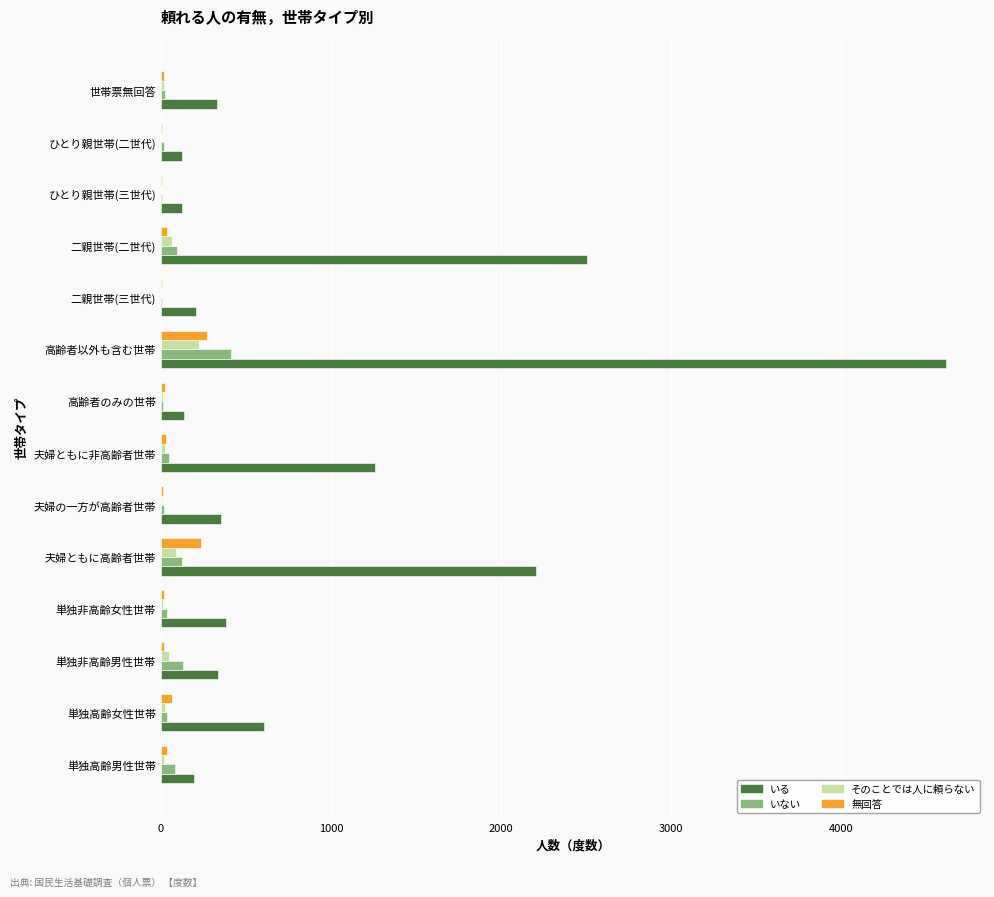

Which label corresponds to the largest value in the chart?

高齢者以外も含む世帯